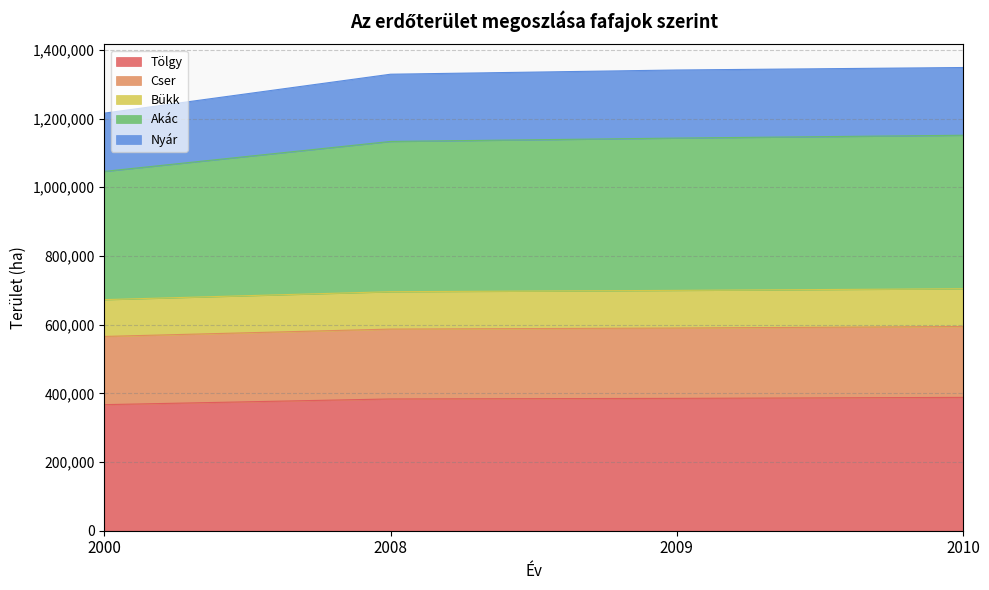

What is the difference between the highest and lowest values at 2000?

848663